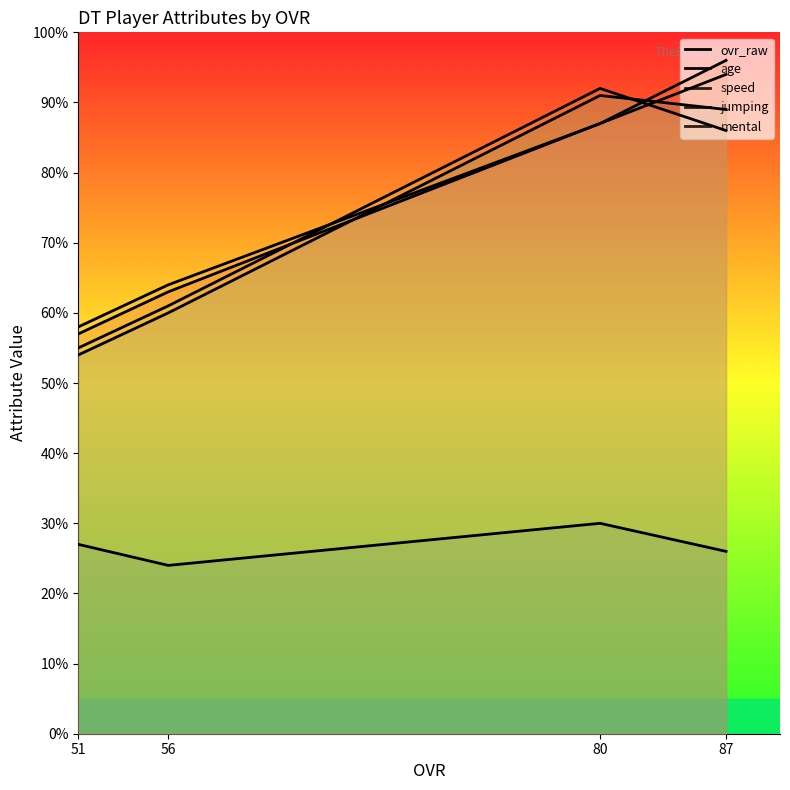

Does the chart have visible grid lines?

No